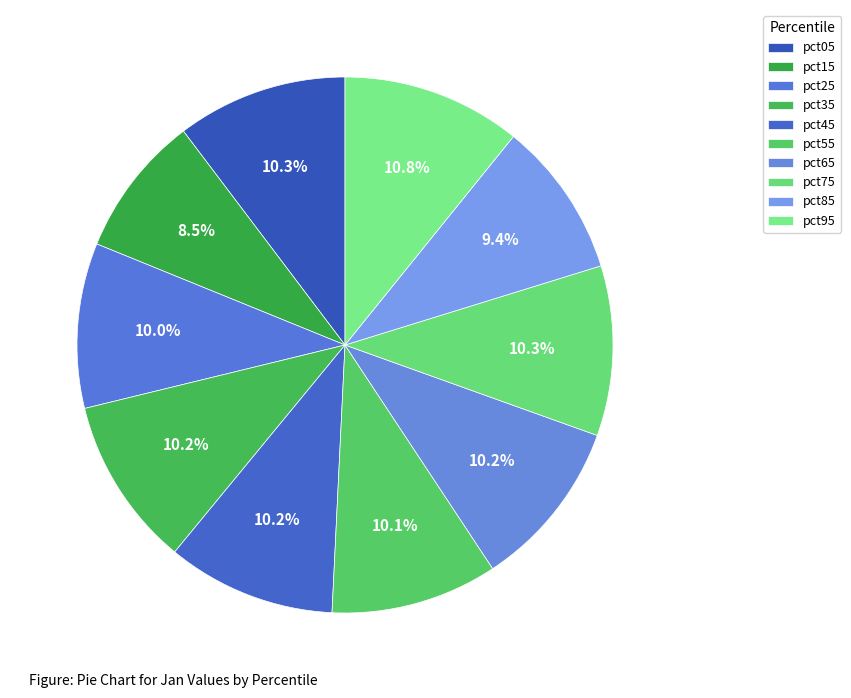

Between pct65 and pct25, which is larger?

pct65